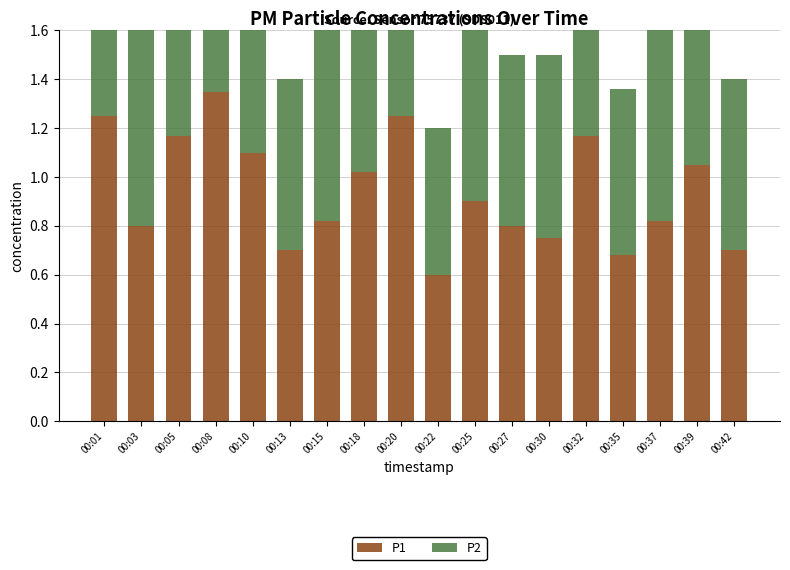

Which series has the largest range (max minus min)?

P1